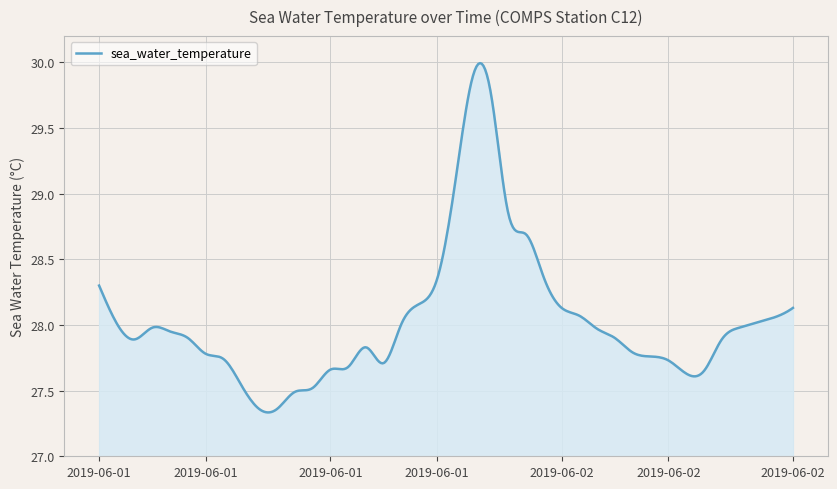

What is the maximum value shown in the chart?

30.0